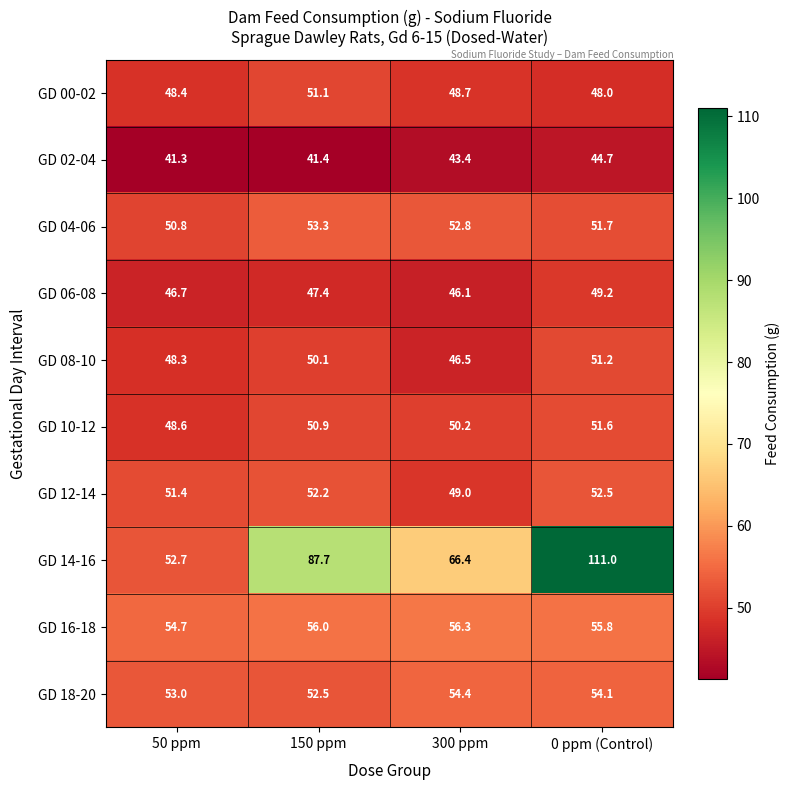

Which category has the highest value across all series?

0 ppm (Control)